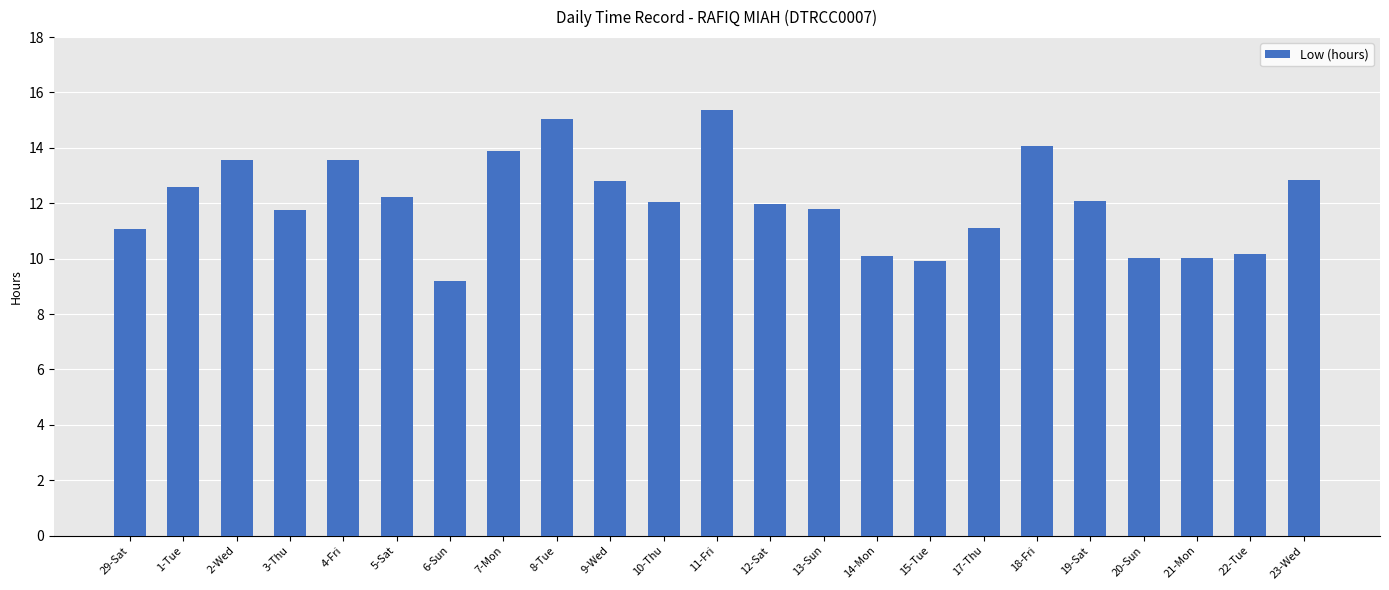

What is the sum of the values at 23-Wed and 4-Fri?

26.4